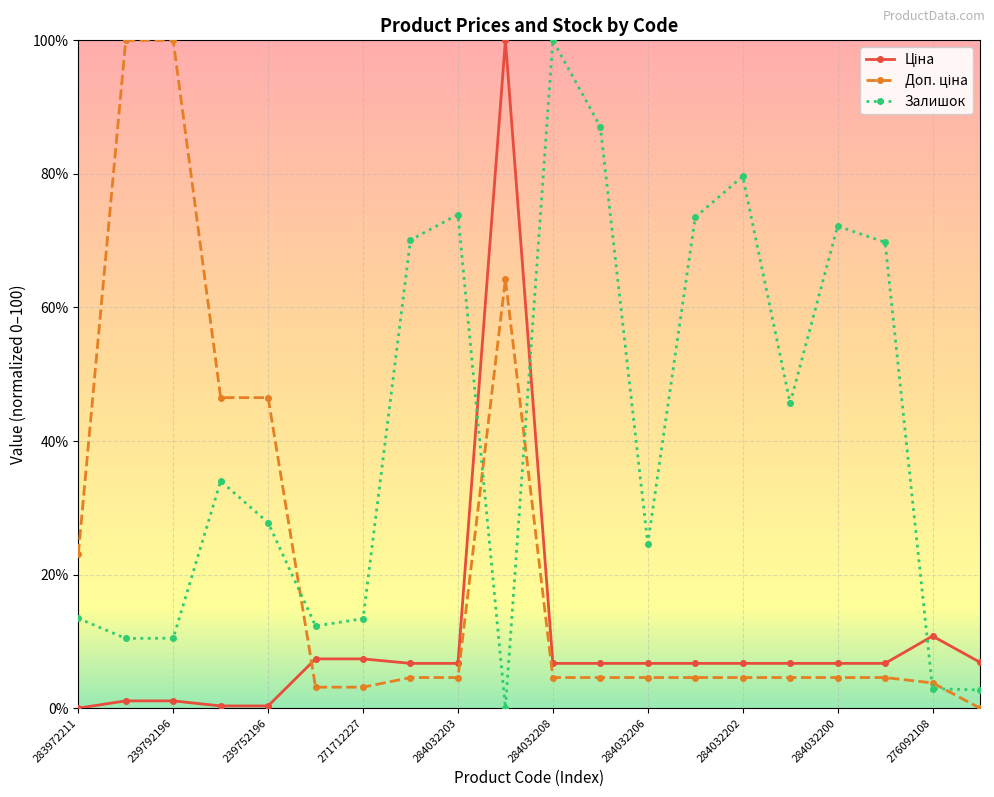

At how many categories does at least one series exceed 77?

6